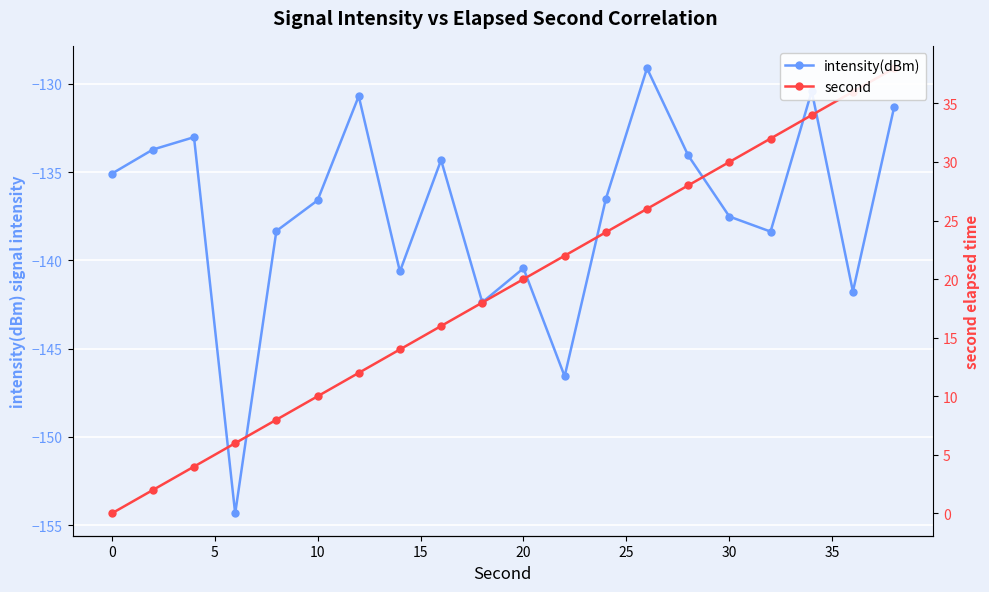

Which series has the largest range (max minus min)?

second